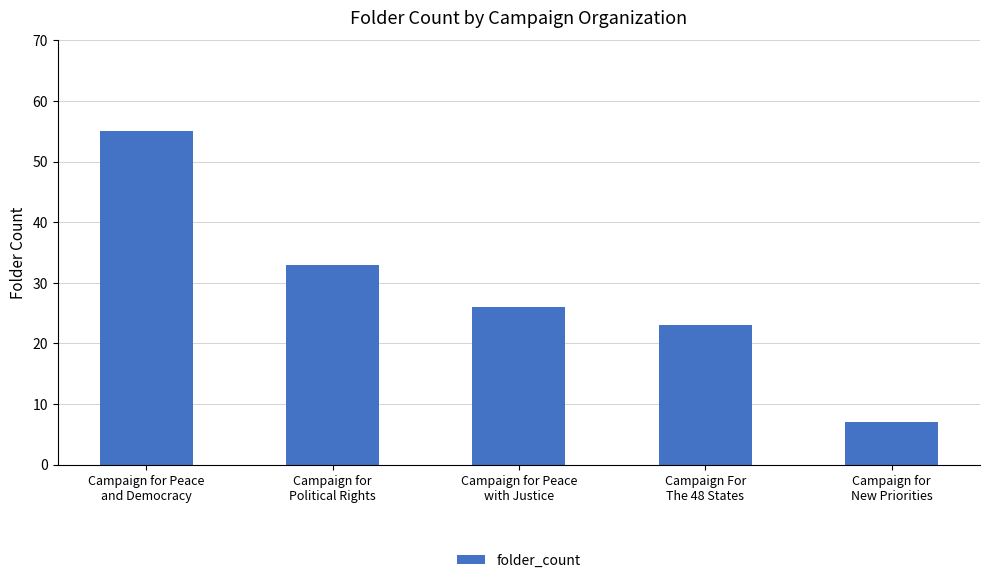

What value does the data have at Campaign for Peace
and Democracy, to the nearest 5?

55